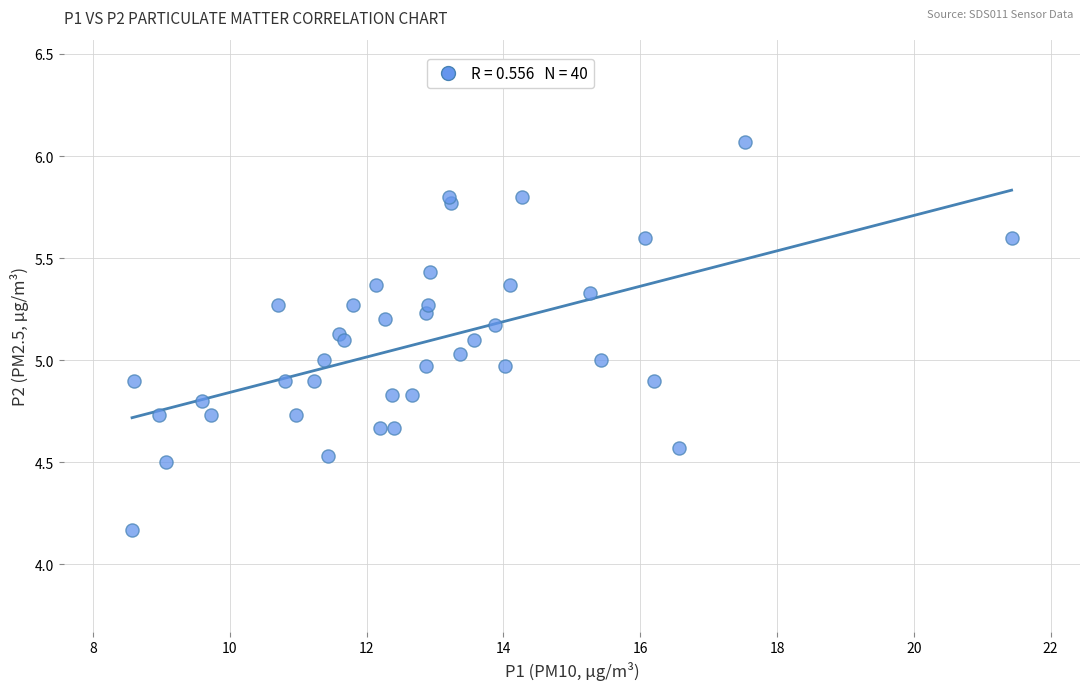

What is the range of X values (max minus min)?

12.9